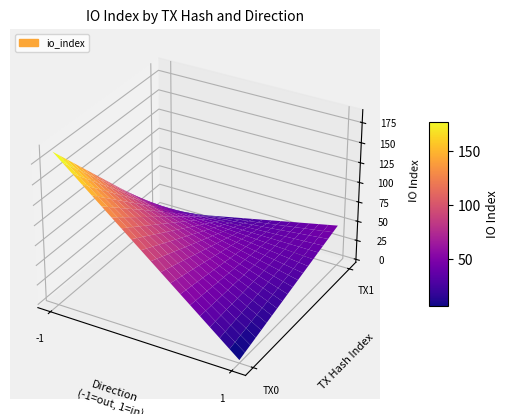

How many e442c310c32bdb7a5e661a096f29d4dc49aae6b values are between -1 and 187?

2